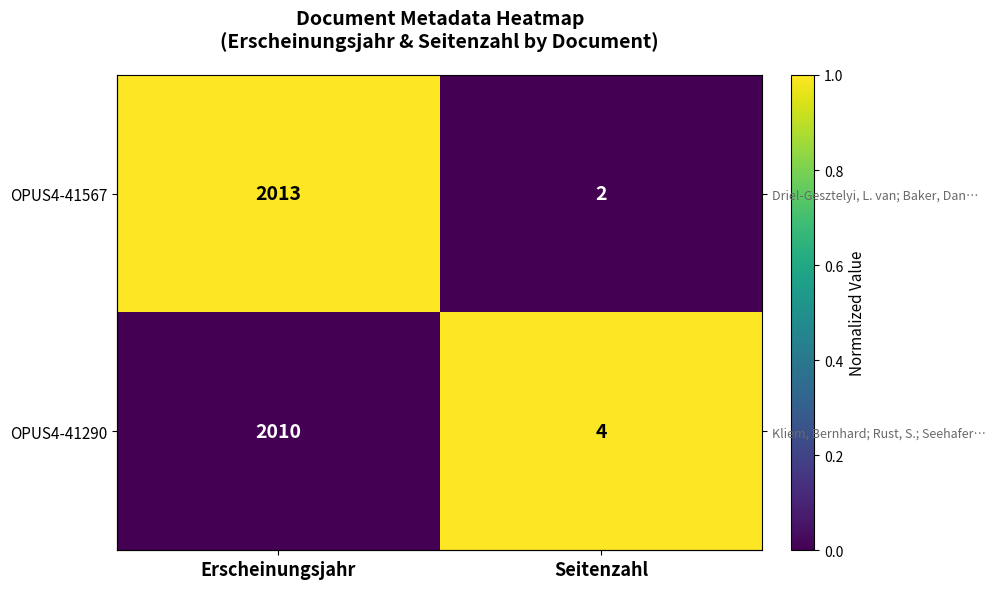

What is the sum of all OPUS4-41567 values?

1